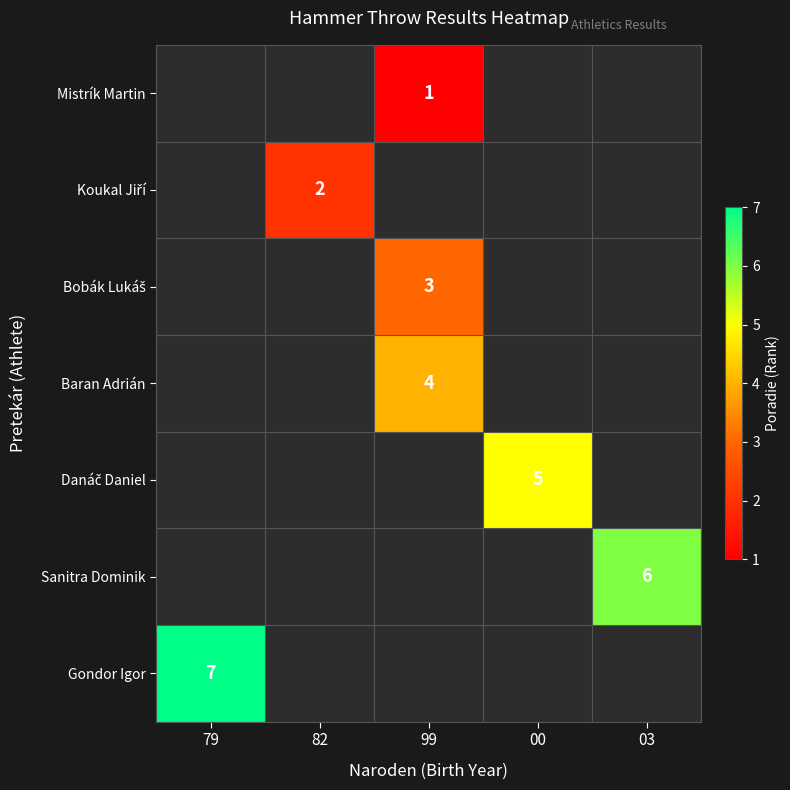

What is the spread (max minus min) of values at 99?

3.0